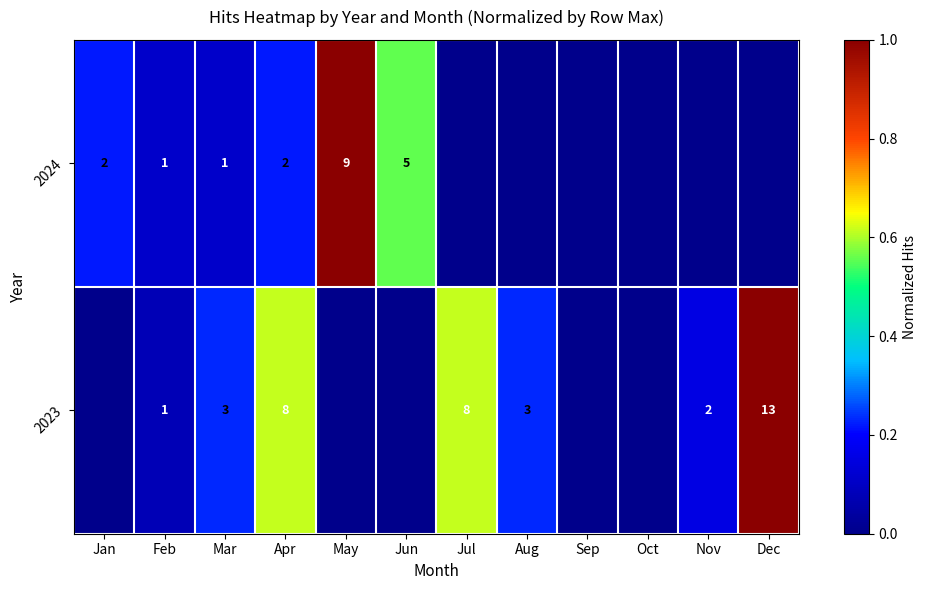

Between Aug and Jun, which is larger?

Jun